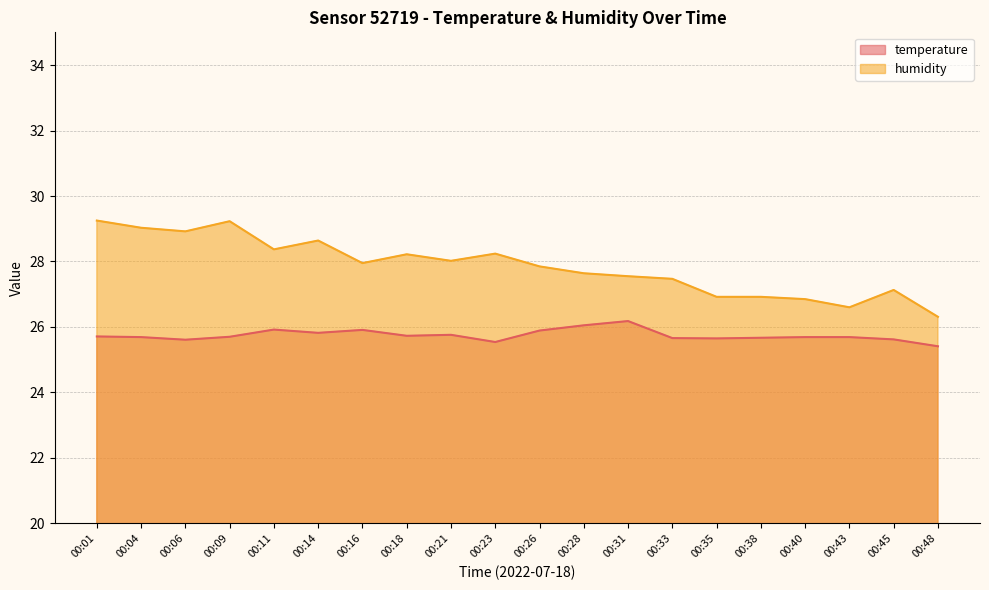

True or false: temperature and humidity intersect in this chart.

False